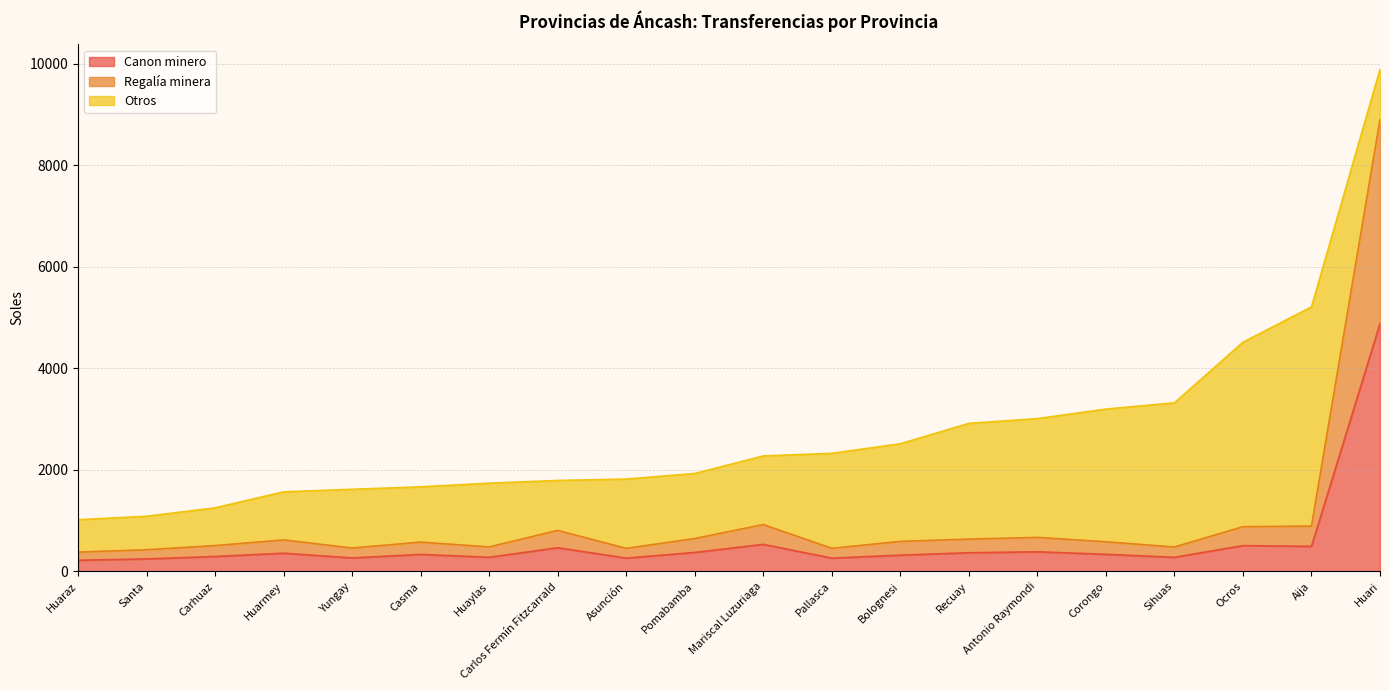

The Canon minero series shows 247.4 at Santa. True or false?

True